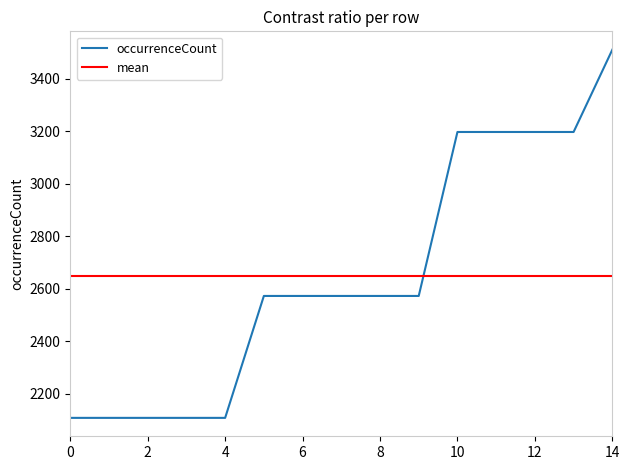

Is it true that the value at 0 is 3766?

False